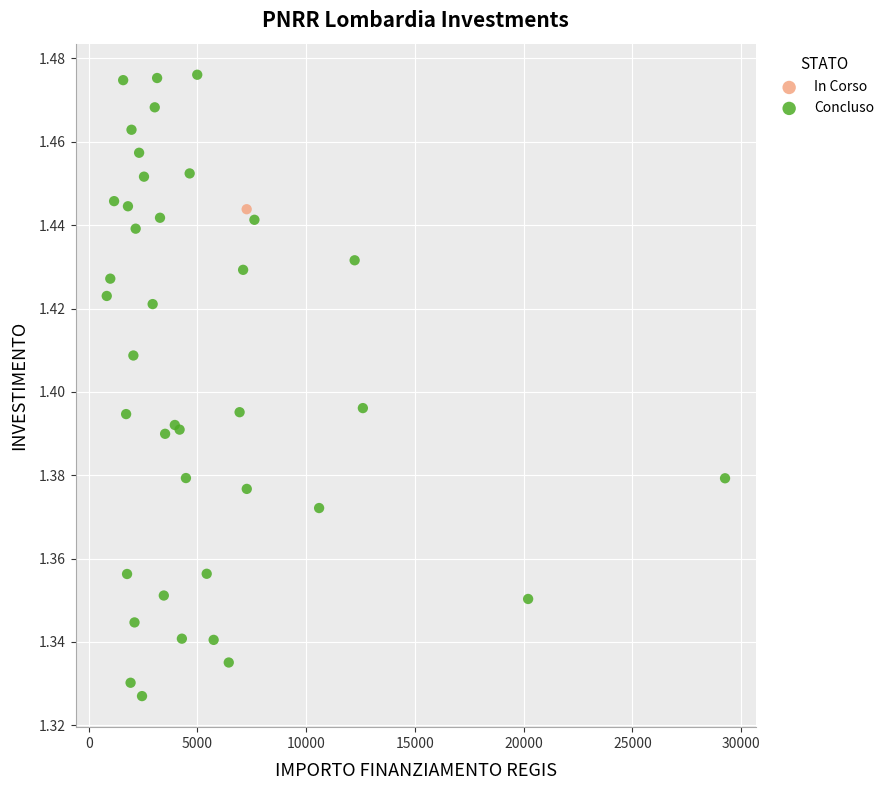

What are all the series names shown in the legend?

In Corso, Concluso